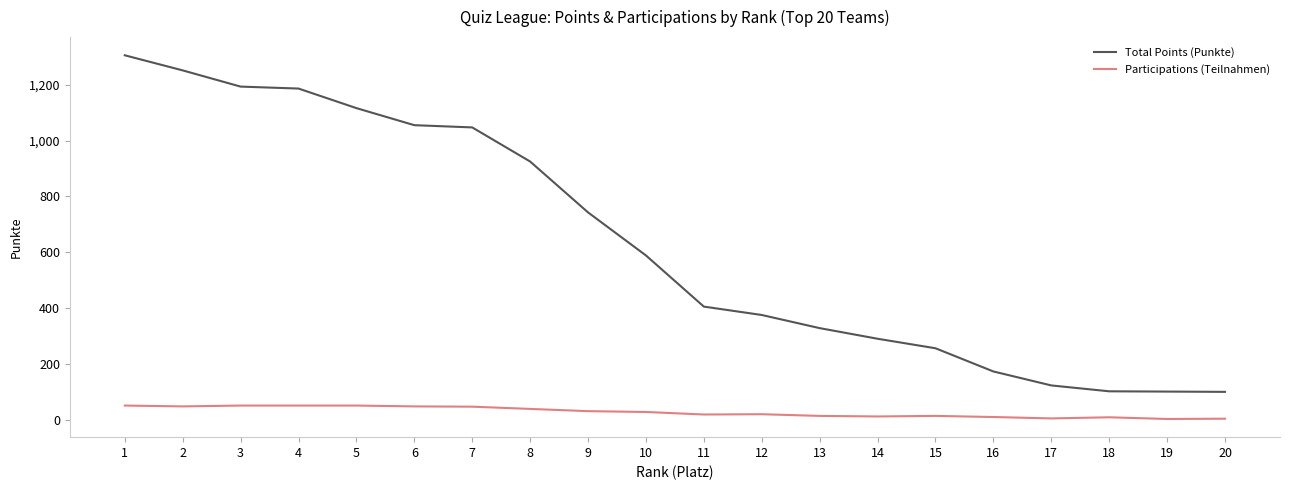

At 14, list the series in order from smallest to largest.

Participations (Teilnahmen), Total Points (Punkte)